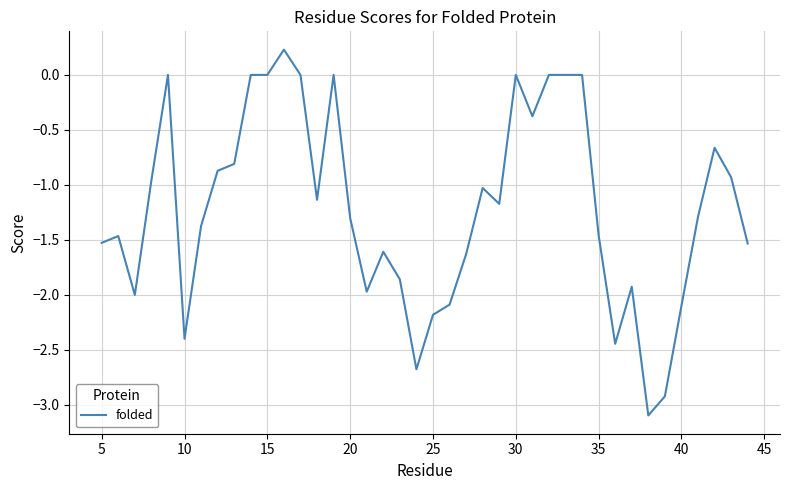

What is the minimum value shown in the chart?

-3.1